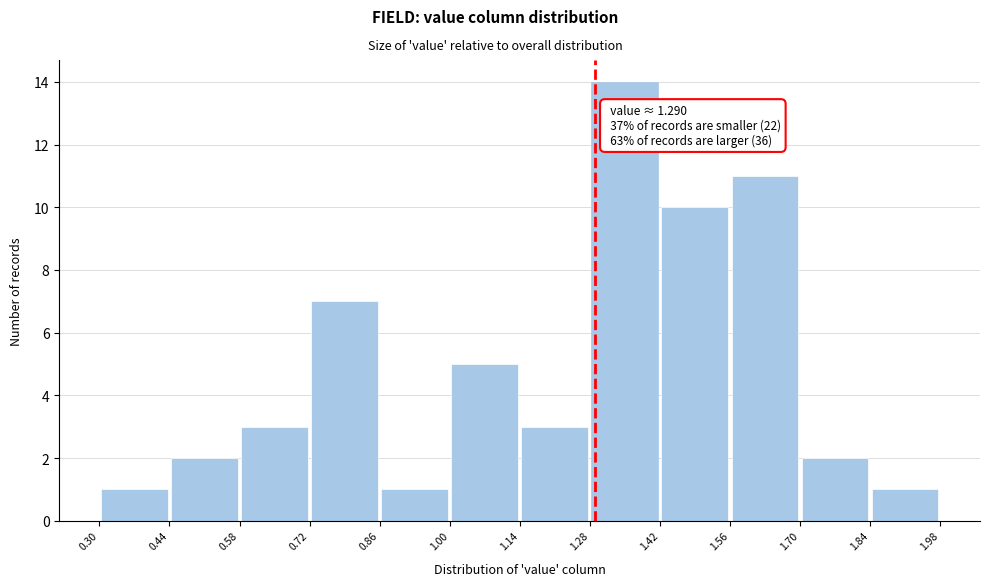

Which range on the x-axis has the tallest bar?

1.28 to 1.42